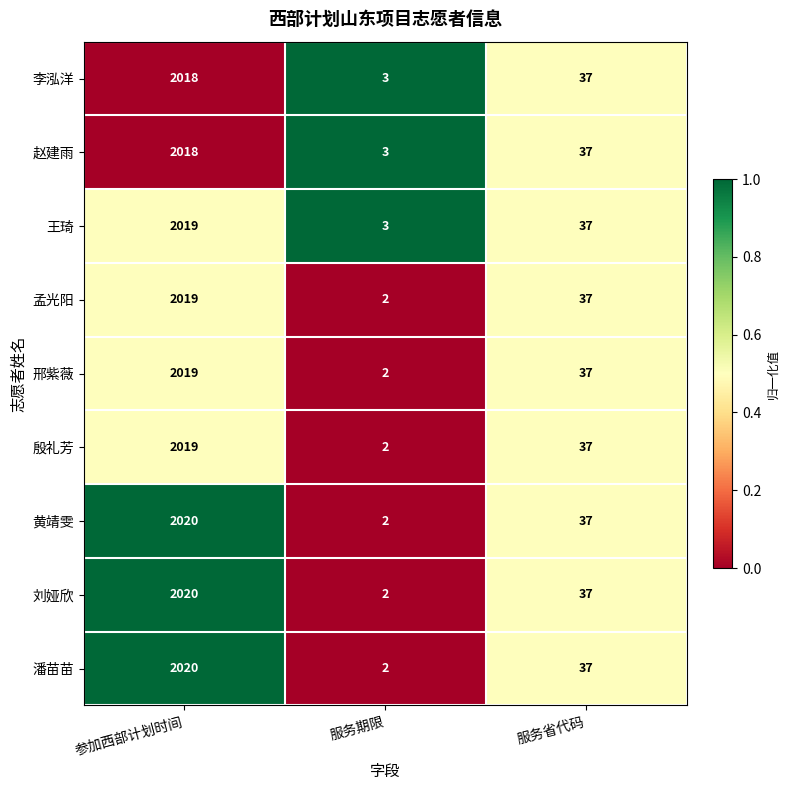

At which category does the chart reach its peak across all series?

参加西部计划时间